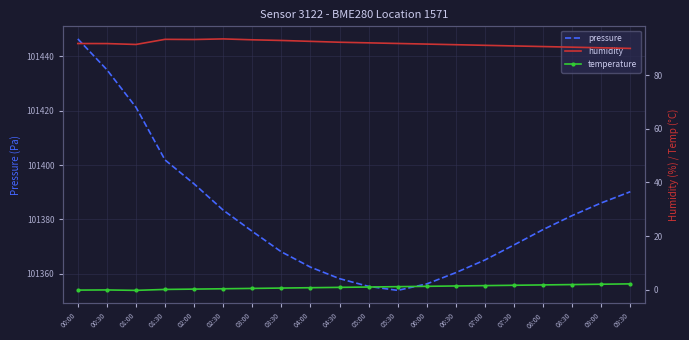

Which category has the highest value in the pressure series?

00:00